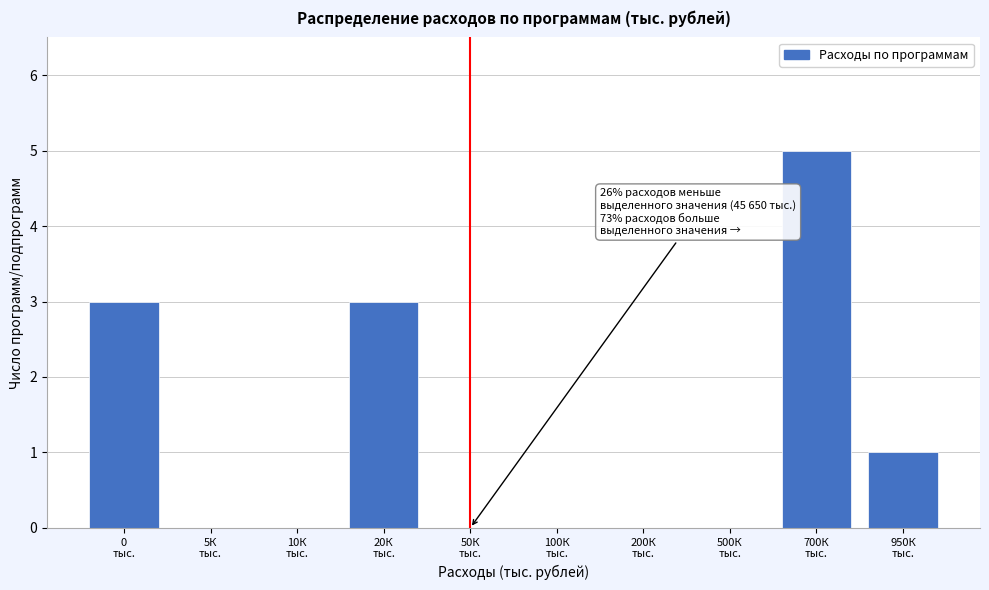

What is the greatest value displayed?

5